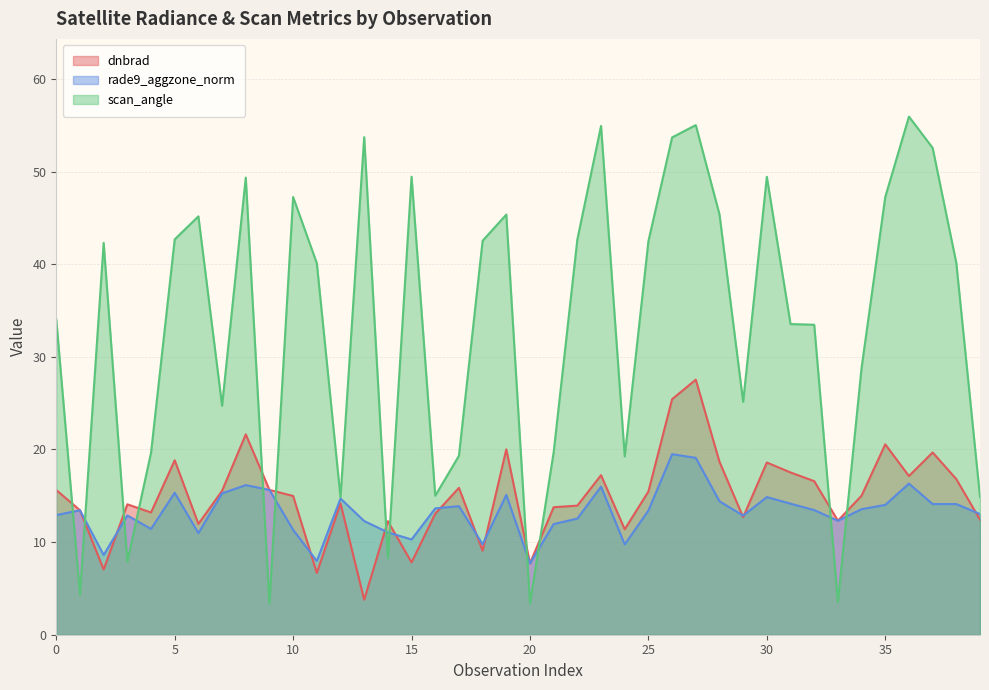

In dnbrad, how many points are lower than both neighbors (excluding endpoints)?

12